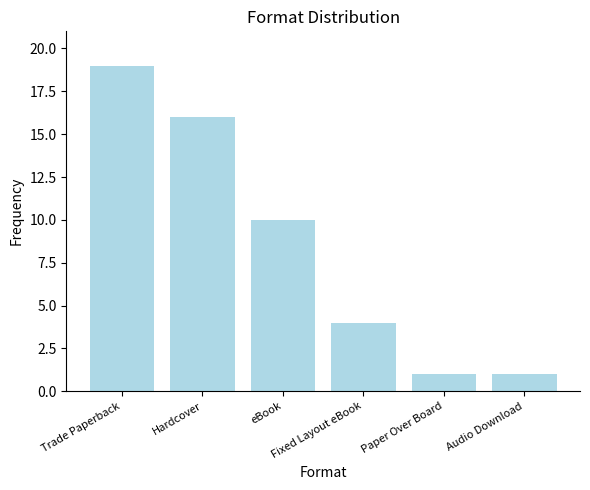

What is the change in value from Fixed Layout eBook to Audio Download?

-3